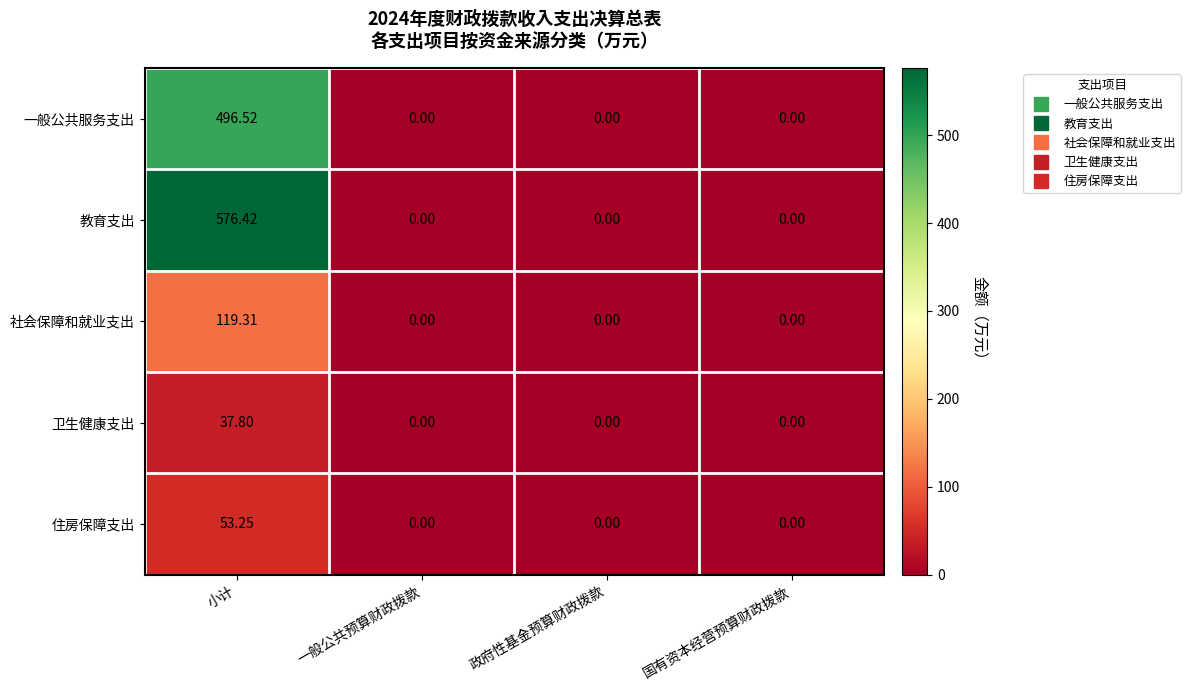

Which series has the largest total across all categories?

教育支出